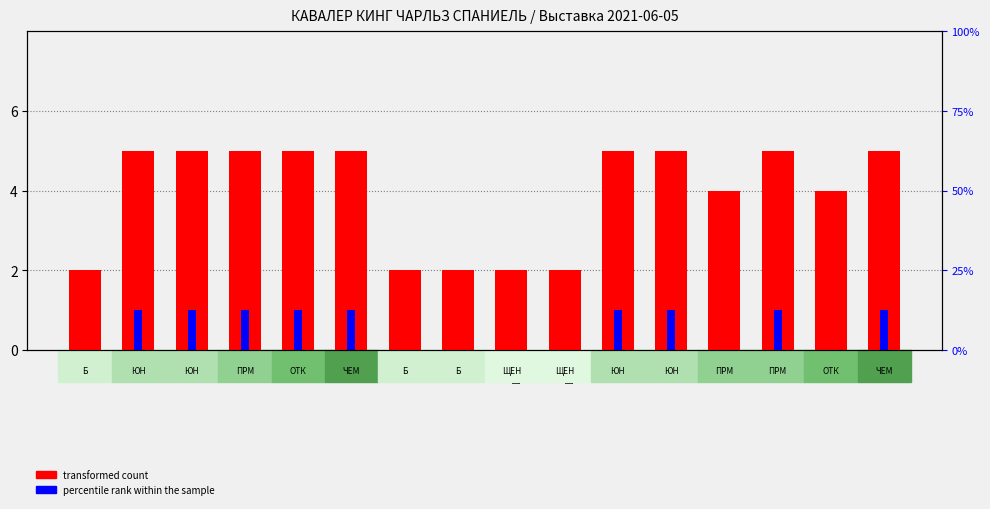

What is the total value across all series at #6
ЧЕМ?

6